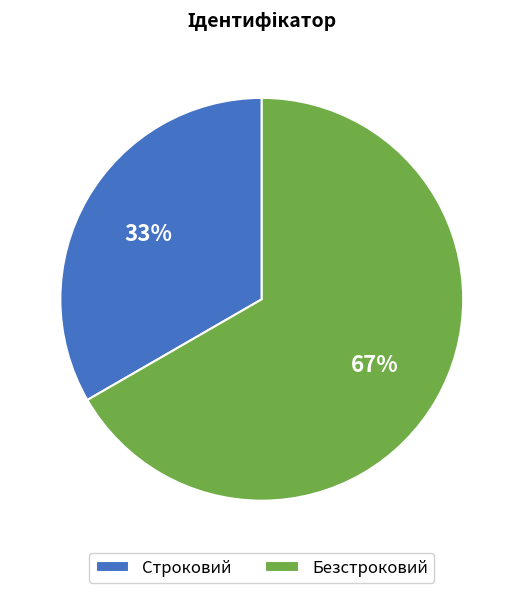

To the nearest percent, what is the average slice percentage?

50%